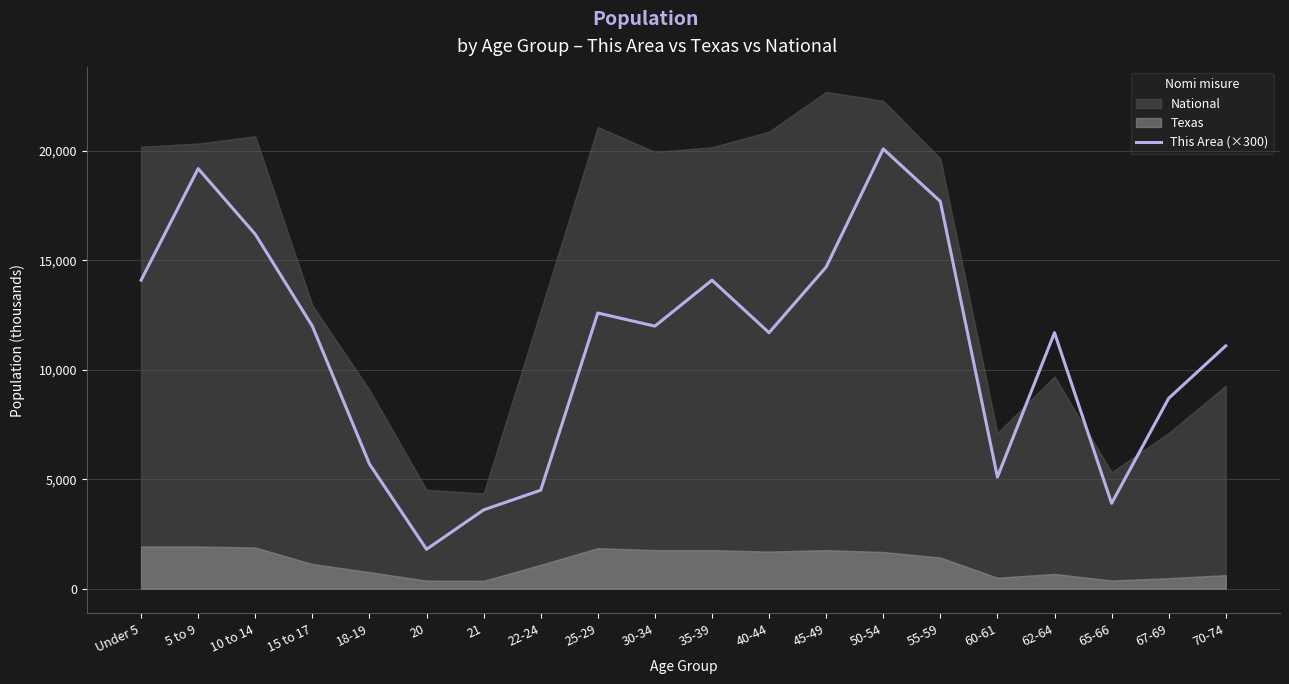

Reading right to left, what are all the values shown in this chart?

11100	8700	3900	11700	5100	17700	20100	14700	11700	14100	12000	12600	4500	3600	1800	5700	12000	16200	19200	14100